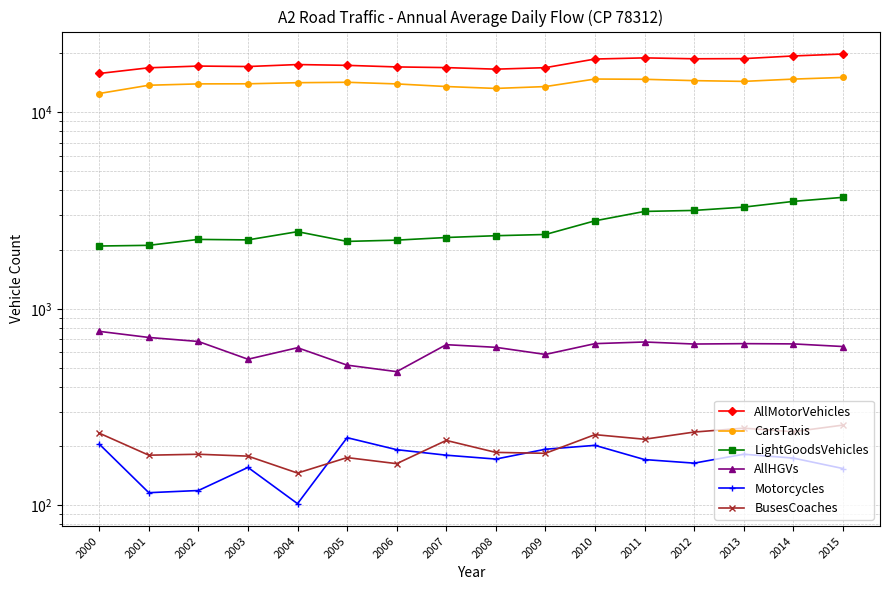

Which has a higher value, 2014 or 2005?

2014